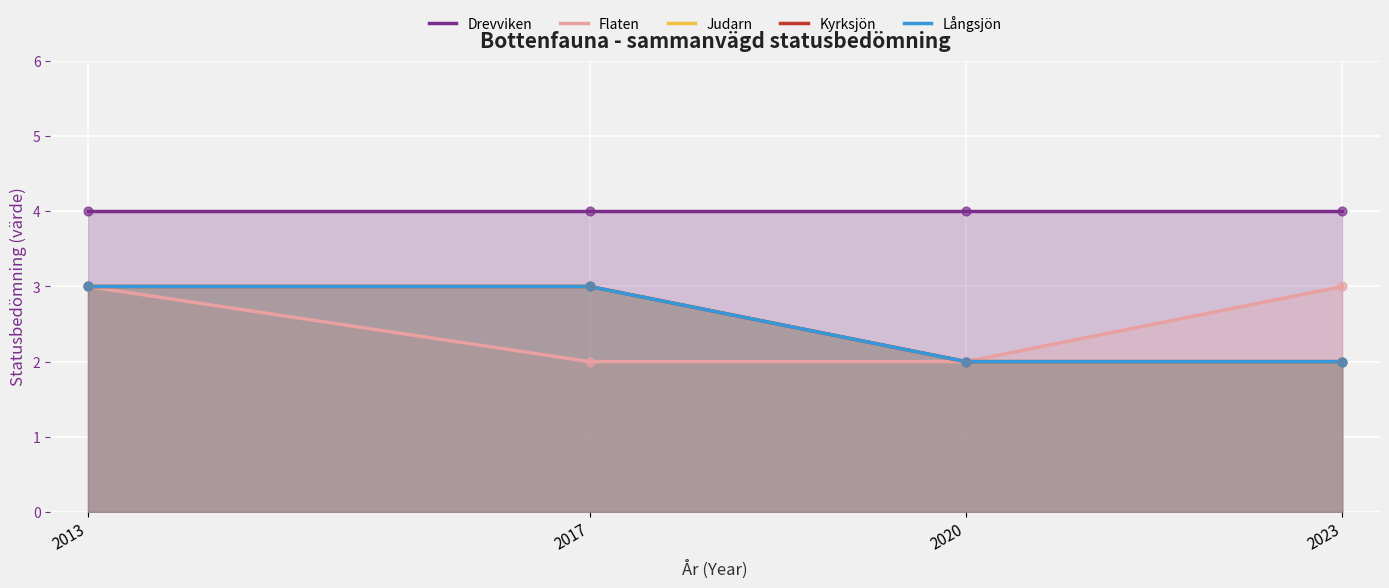

Which series reaches the maximum Y coordinate?

Drevviken